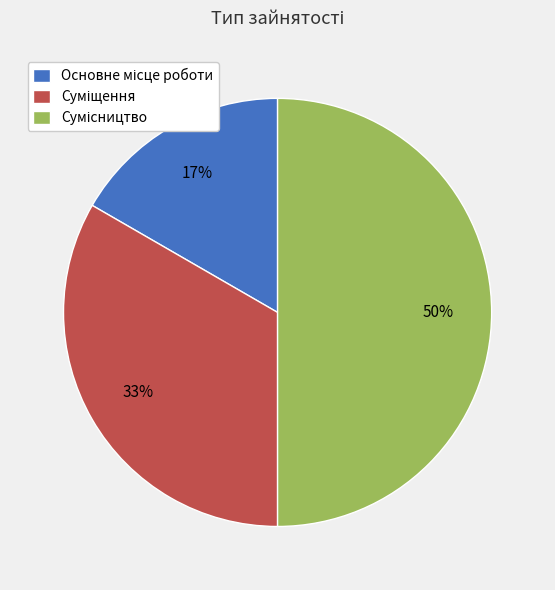

To the nearest percent, what is the average slice percentage?

33%